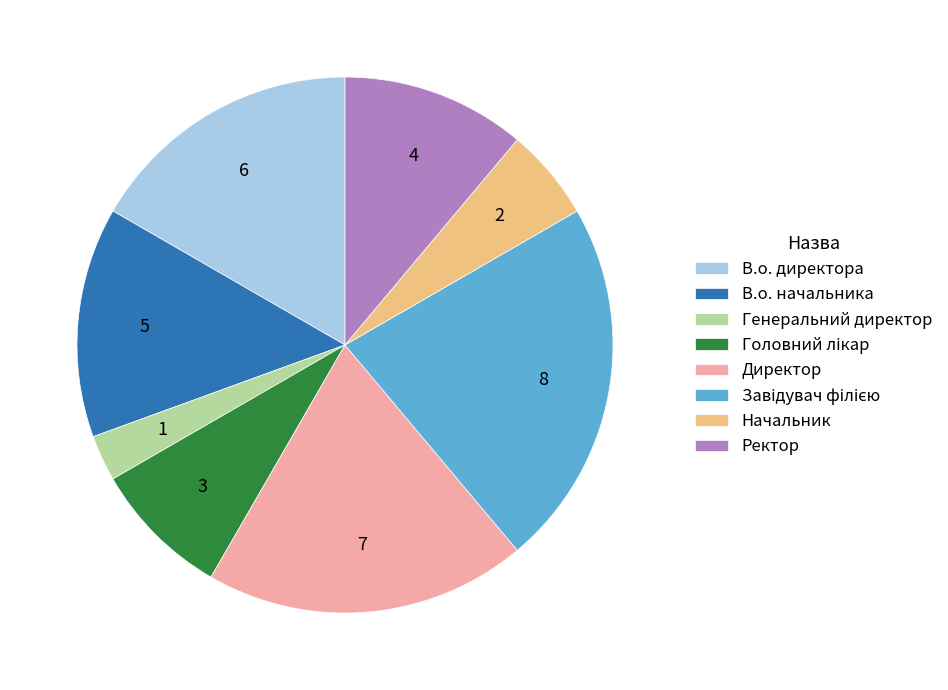

Count the number of slices in the pie.

8